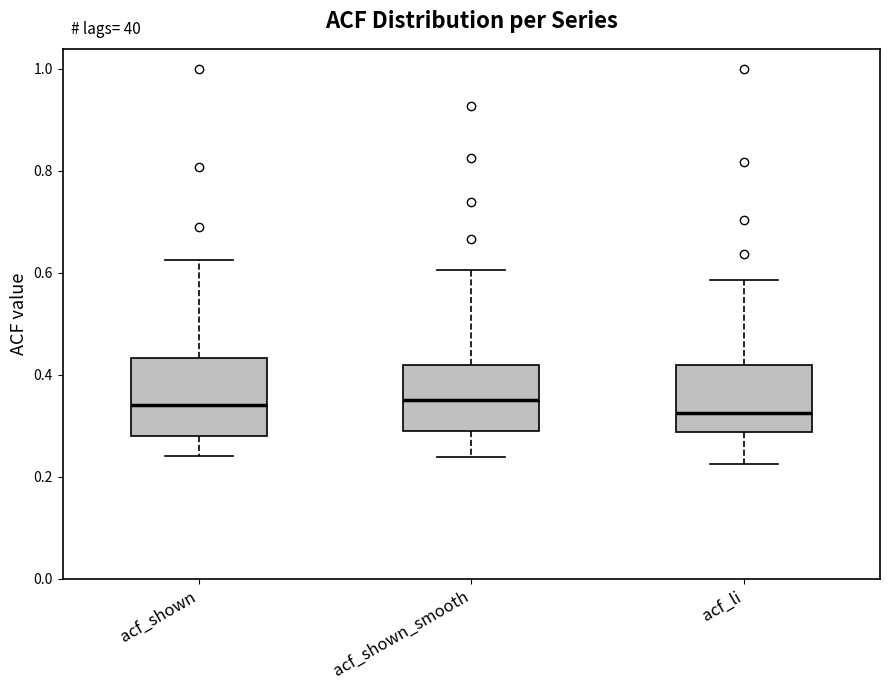

Where does the lower whisker of the box for acf_shown_smooth end on the y-axis? The values are not printed on the chart, so give them approximately, as read against the axis.

0.24